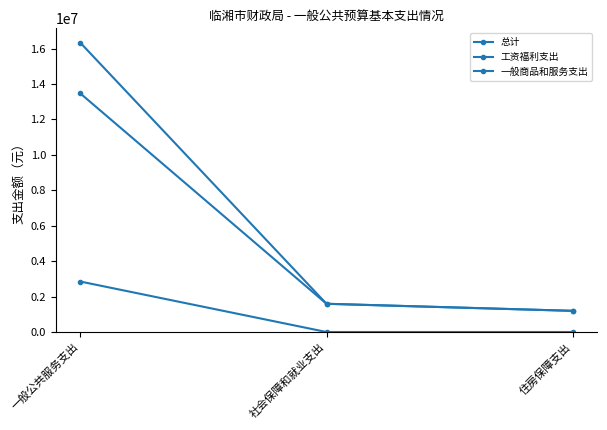

How many lines are shown in the chart?

3